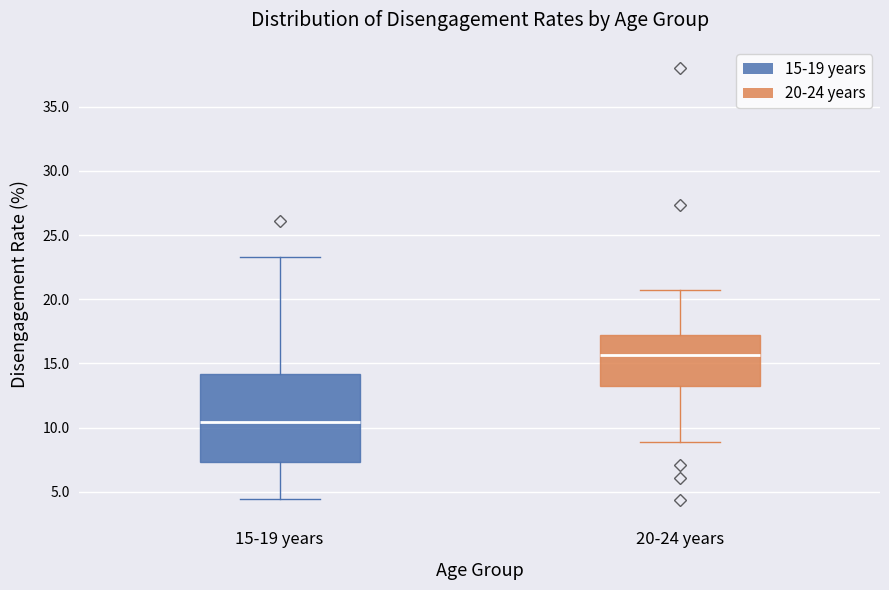

Which box has the lowest median line?

15-19 years